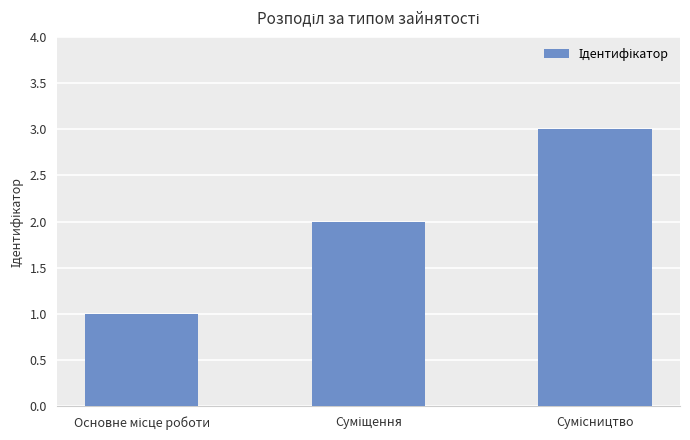

Reading left to right, transcribe all the data shown in this chart.

1	2	3